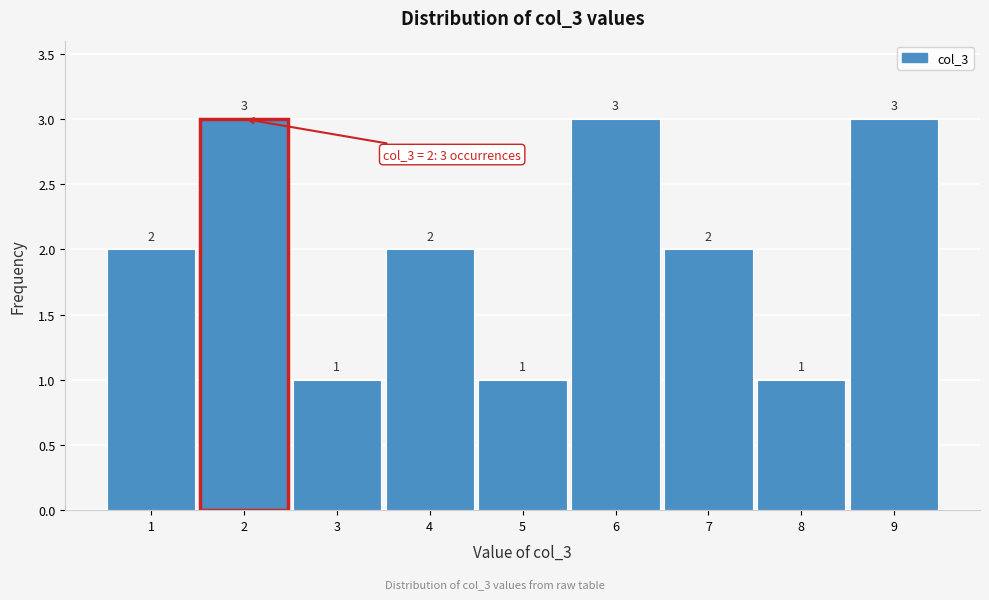

Reading left to right, transcribe this chart: for each bar, give the range it covers on the x-axis and its height.

0.5 to 1.5: 2
1.5 to 2.5: 3
2.5 to 3.5: 1
3.5 to 4.5: 2
4.5 to 5.5: 1
5.5 to 6.5: 3
6.5 to 7.5: 2
7.5 to 8.5: 1
8.5 to 9.5: 3